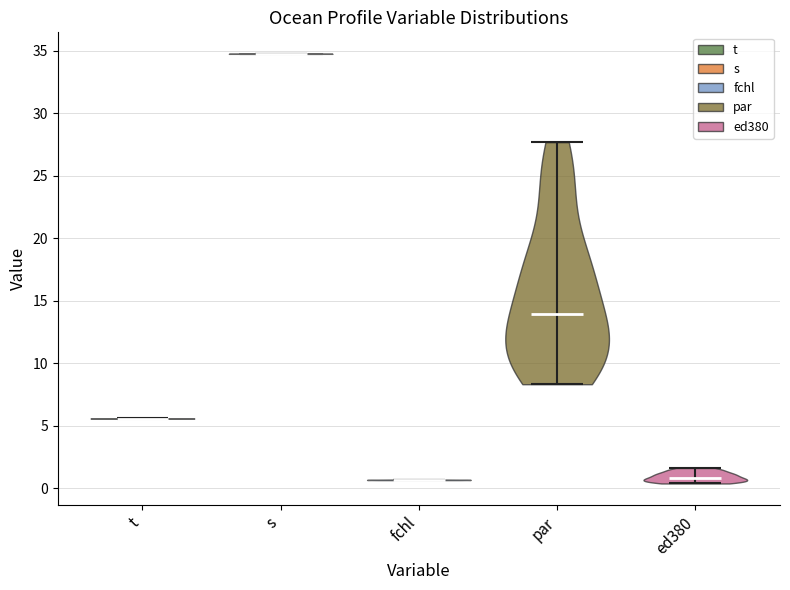

Reading left to right, read every violin against the y-axis: where its median line is, and the lowest and highest points it reaches. The values are not printed on the chart, so give them approximately, as read against the axis.

t: median line 5.5, lowest point 5.5, highest point 5.5
s: median line 34.5, lowest point 34.5, highest point 34.5
fchl: median line 0.5, lowest point 0.5, highest point 0.5
par: median line 14.0, lowest point 8.5, highest point 27.5
ed380: median line 1.0, lowest point 0.5, highest point 1.5